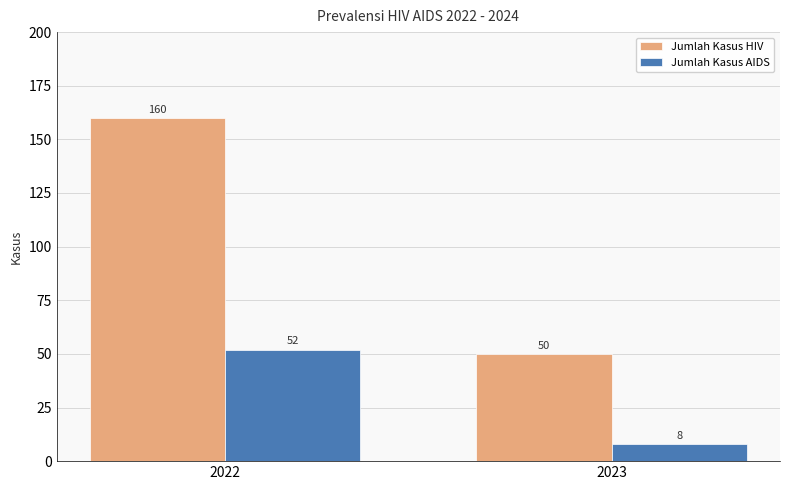

What is the average value of the Jumlah Kasus AIDS series?

30